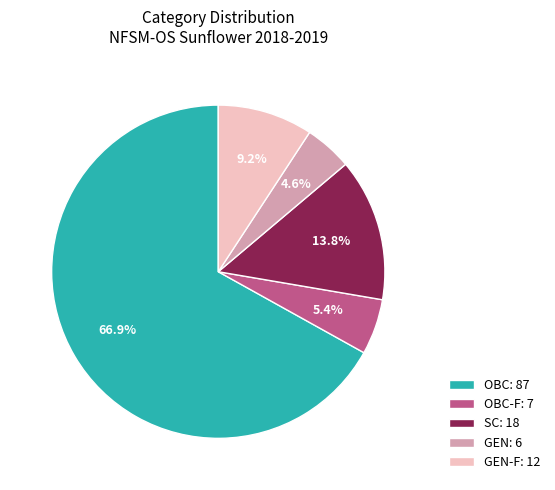

Which category has the biggest portion of the pie?

OBC: 87